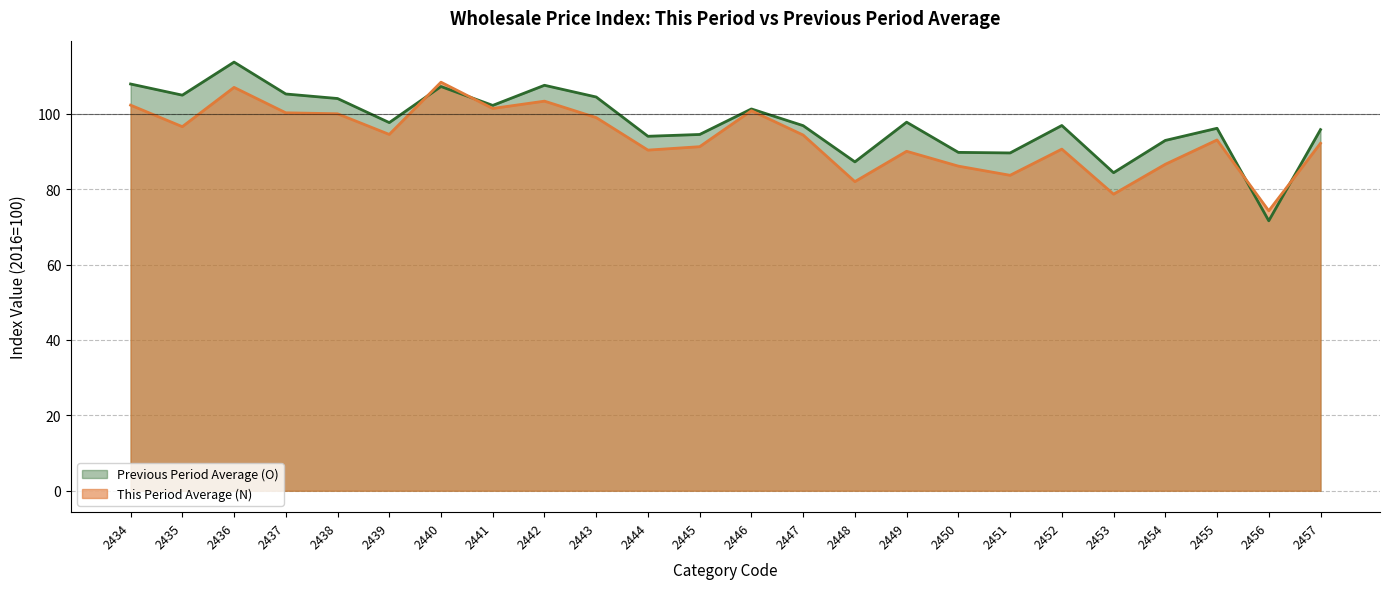

Is it true that This Period Average (N) equals 91.3 at 2445?

True